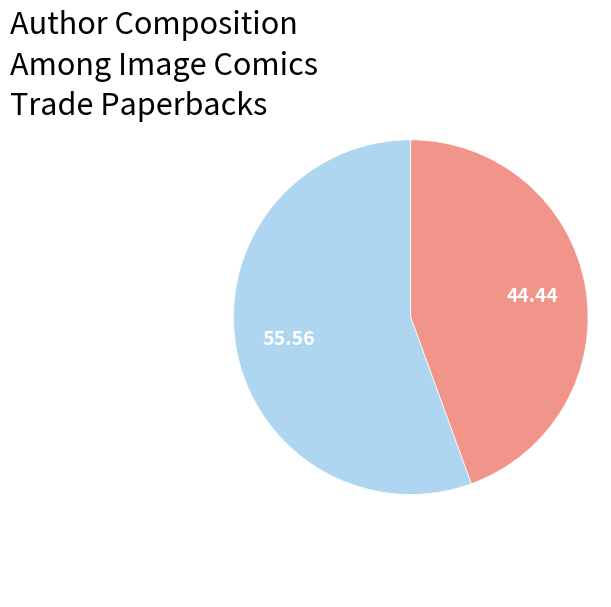

Is there a majority slice in this chart?

Yes